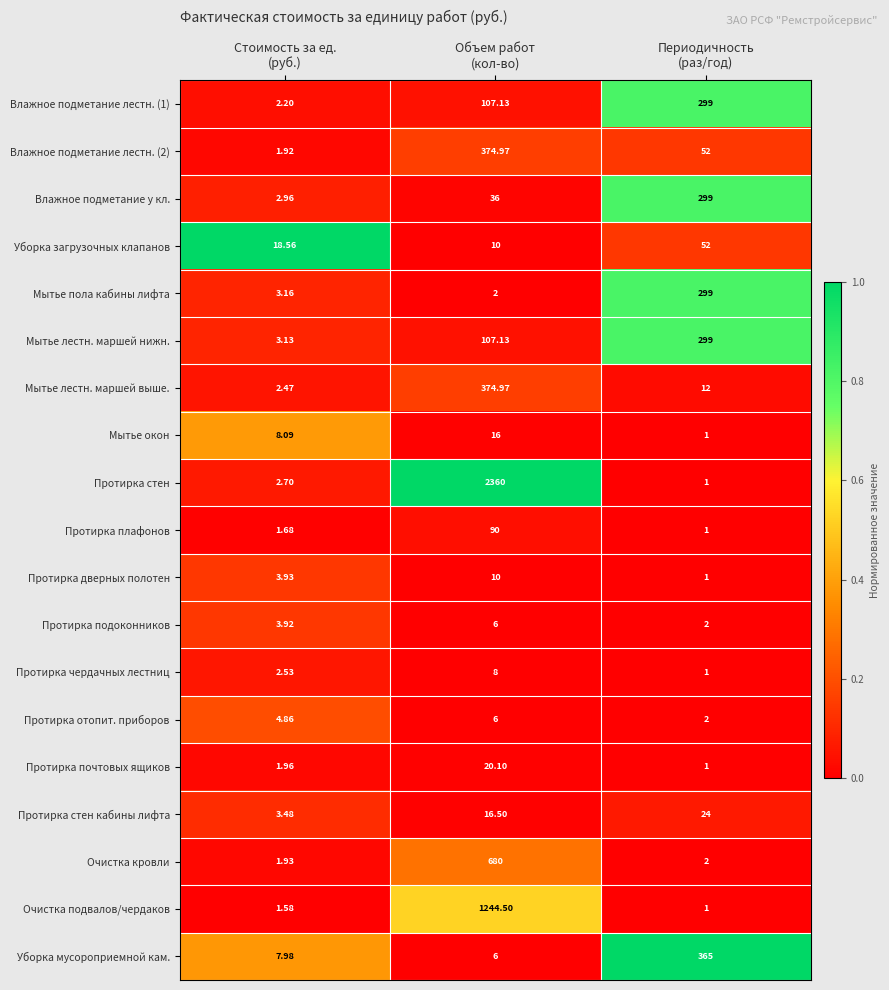

What is the total value across all series at Периодичность
(раз/год)?

1714.0